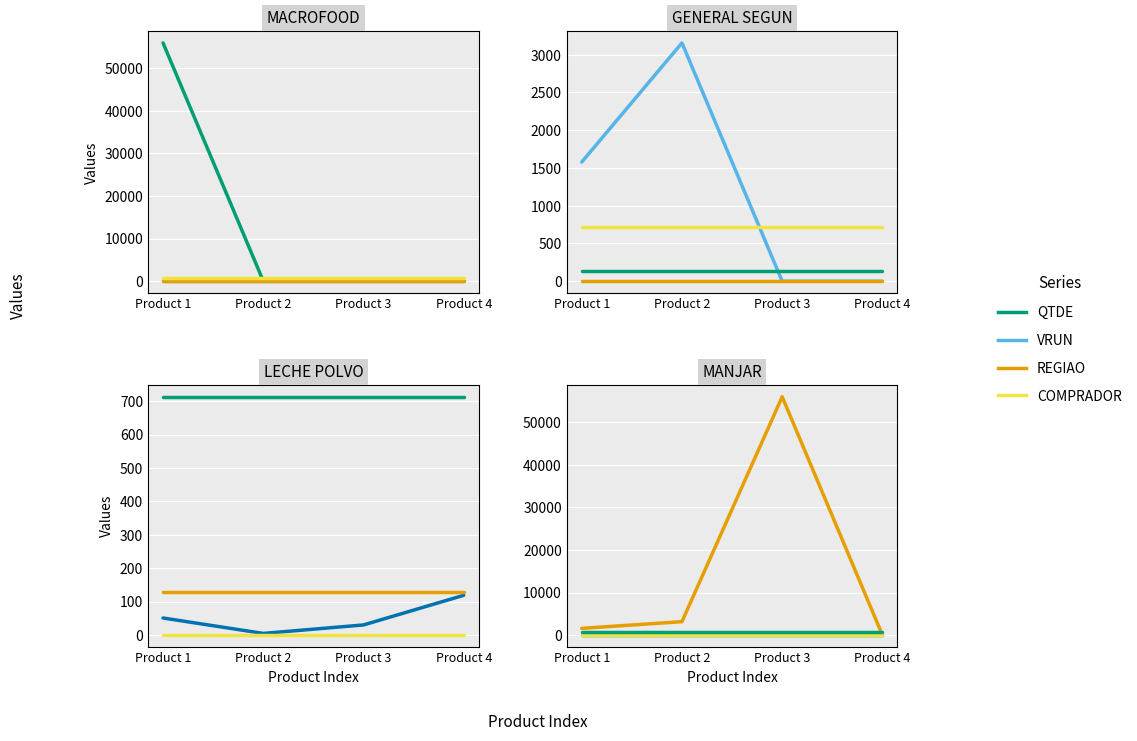

What is the value of the REGIAO point at the 4th from the left?

130